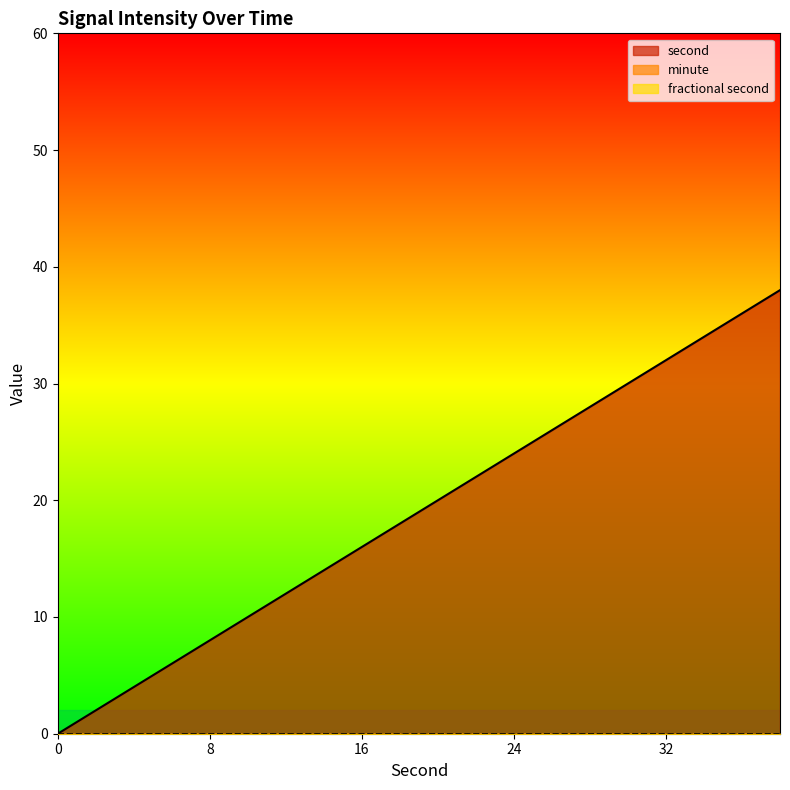

True or false: fractional second and minute cross at least once.

False